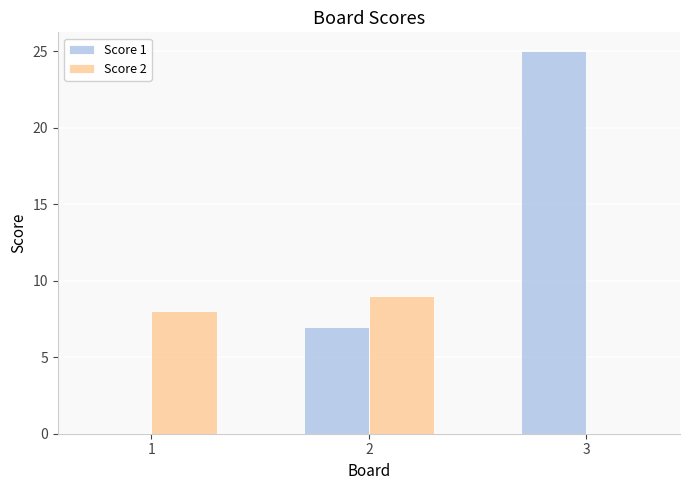

Which series changed the most between 1 and 2?

Score 1